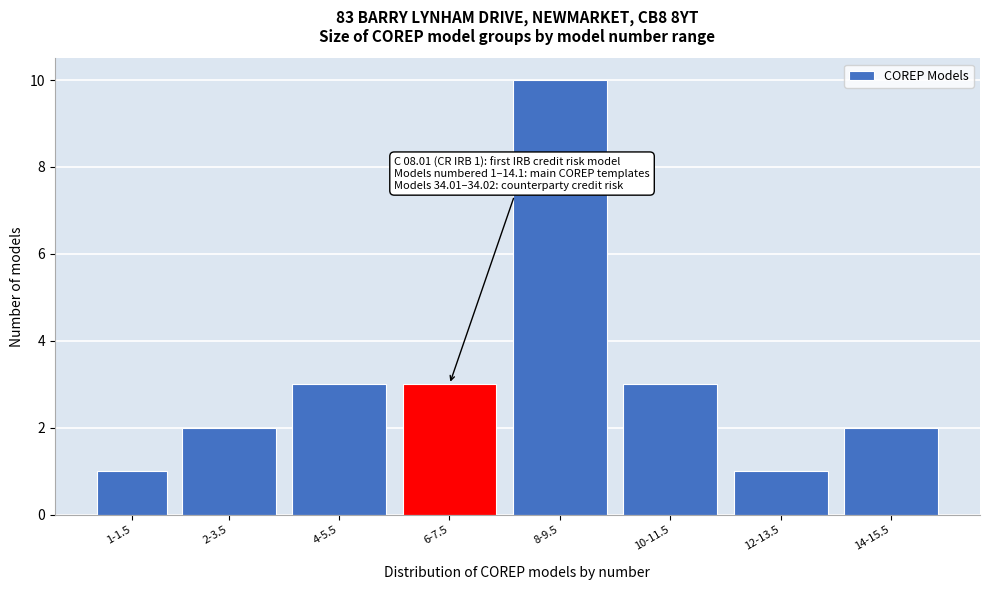

Reading right to left, what are all the values shown in this chart?

2	1	3	10	3	3	2	1